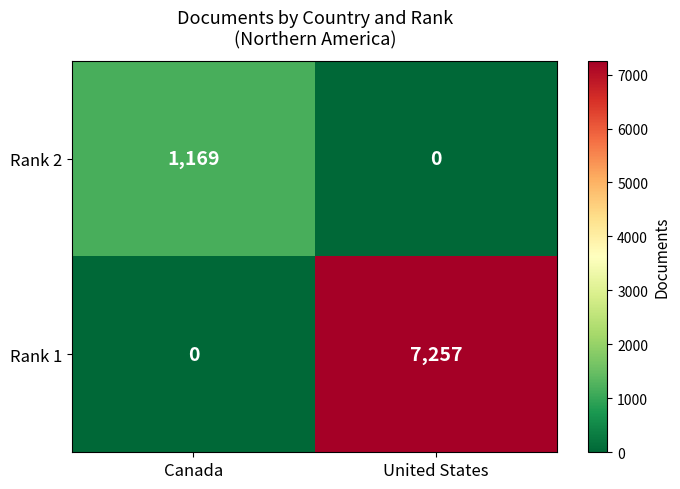

What is the sum of the Rank 2 values at United States and Canada?

1169